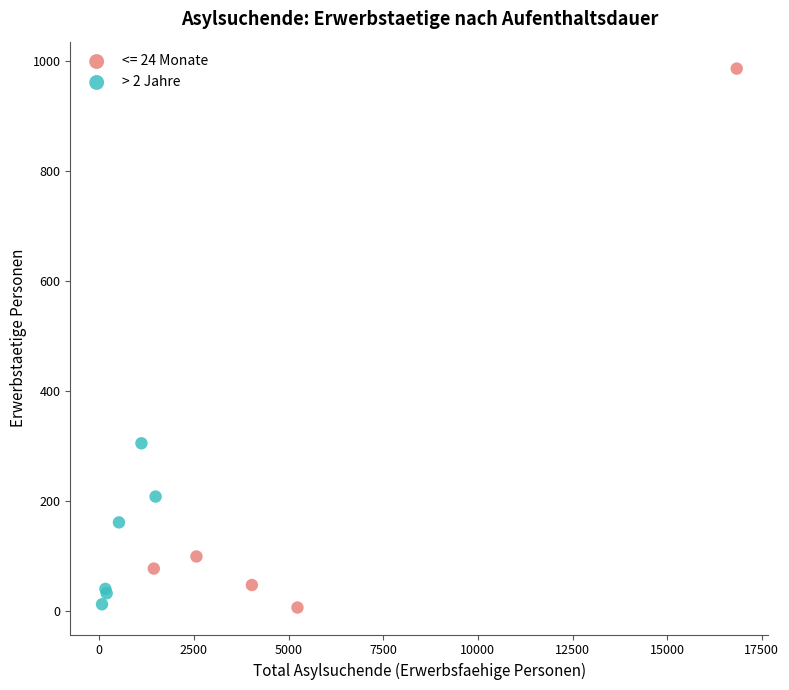

Which series has the widest spread of Y values?

<= 24 Monate